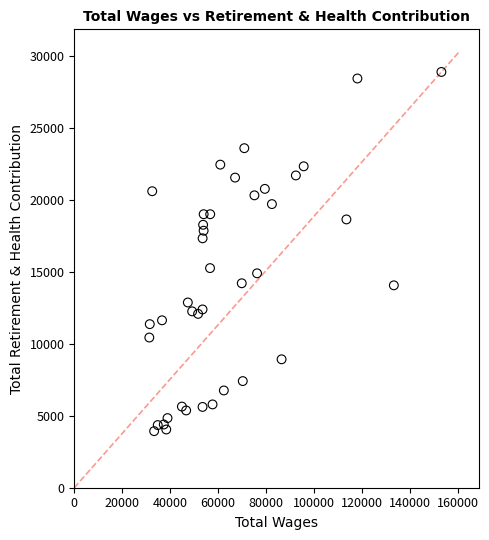

What is the range of X values (max minus min)?

121758